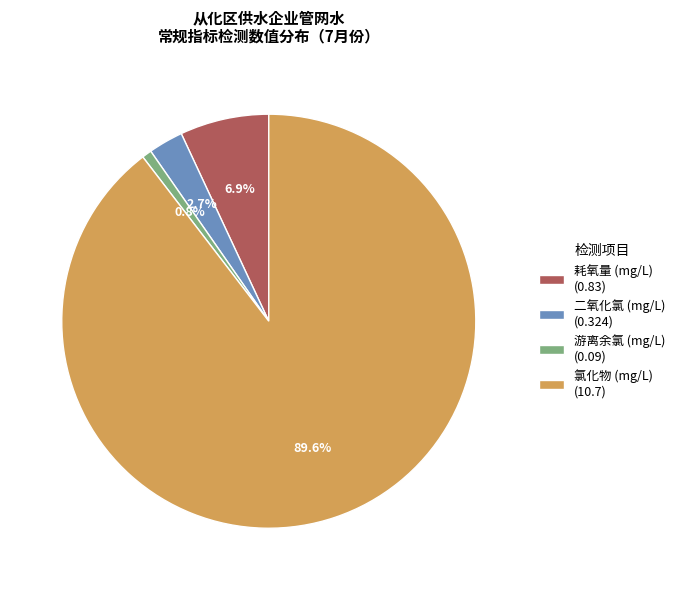

To the nearest percent, what is the average slice percentage?

25%